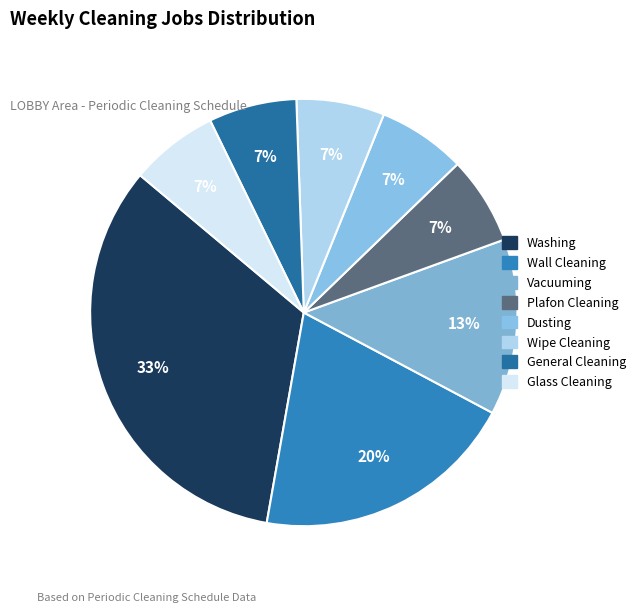

Is the sum of Washing and General Cleaning greater than half?

No